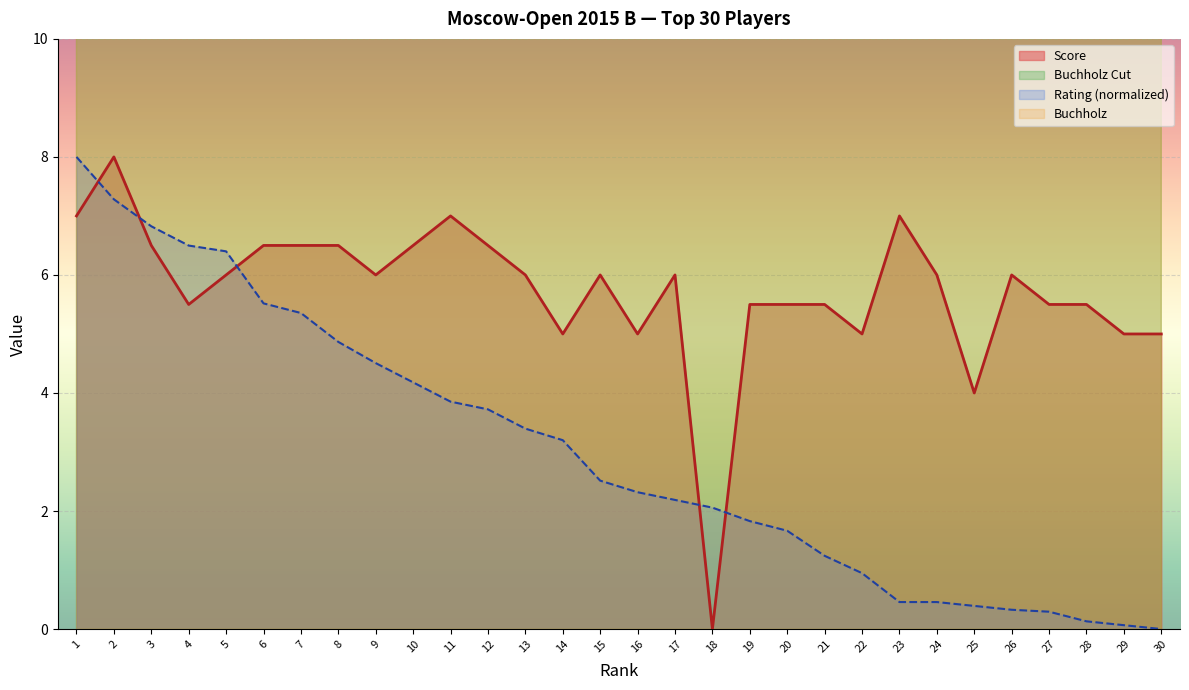

The value of Score at 19 is 5.5. True or false?

True